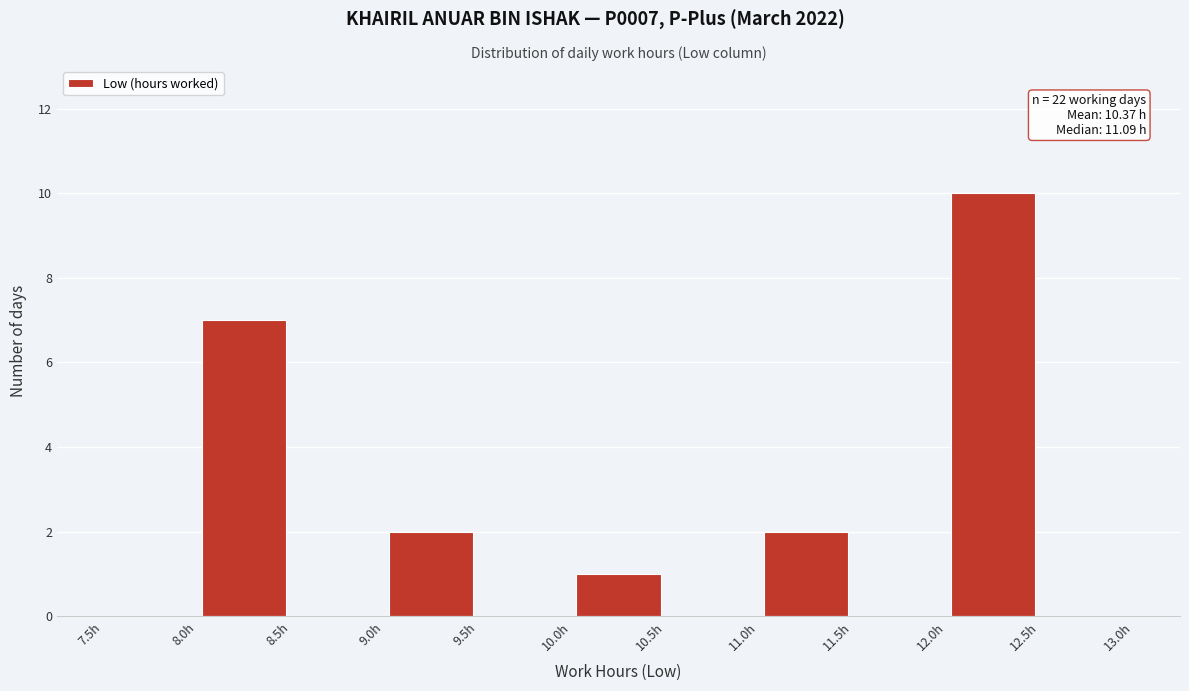

Which range on the x-axis has the tallest bar?

12.0 to 12.5